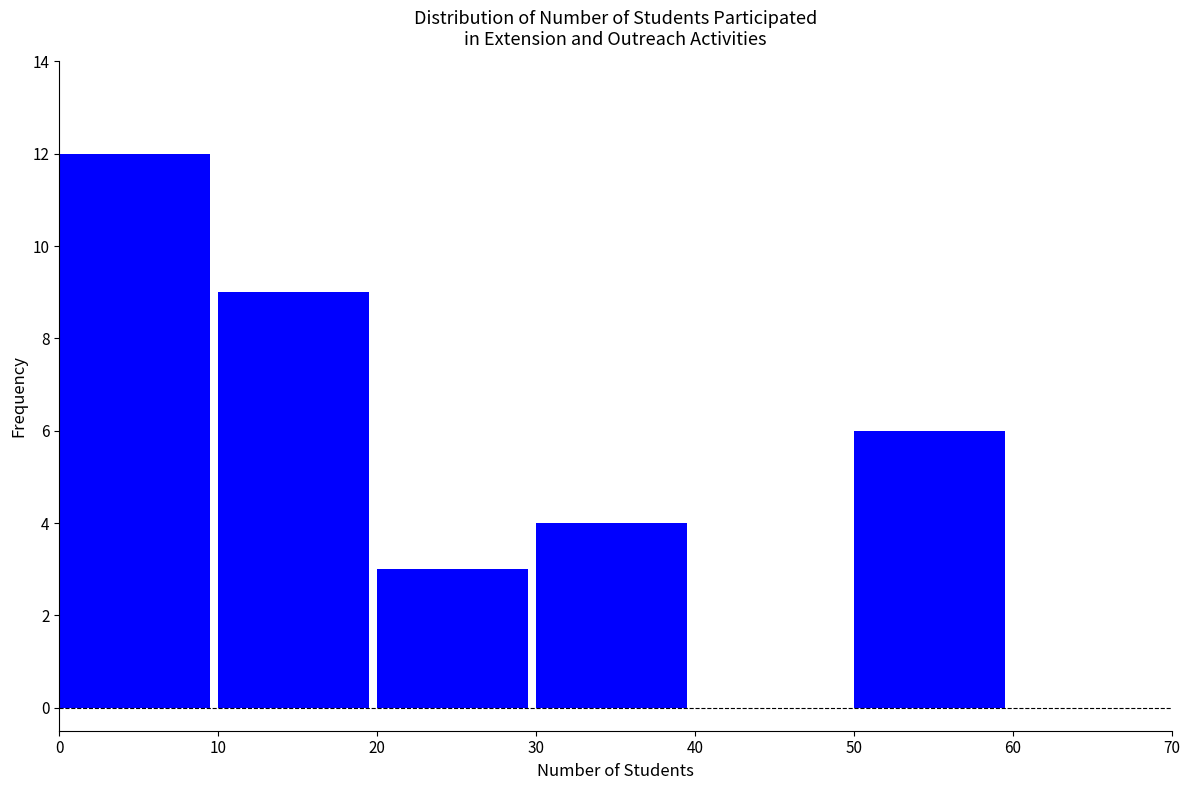

Reading right to left, what are all the values shown in this chart?

50=6	40=0	30=4	20=3	10=9	0=12